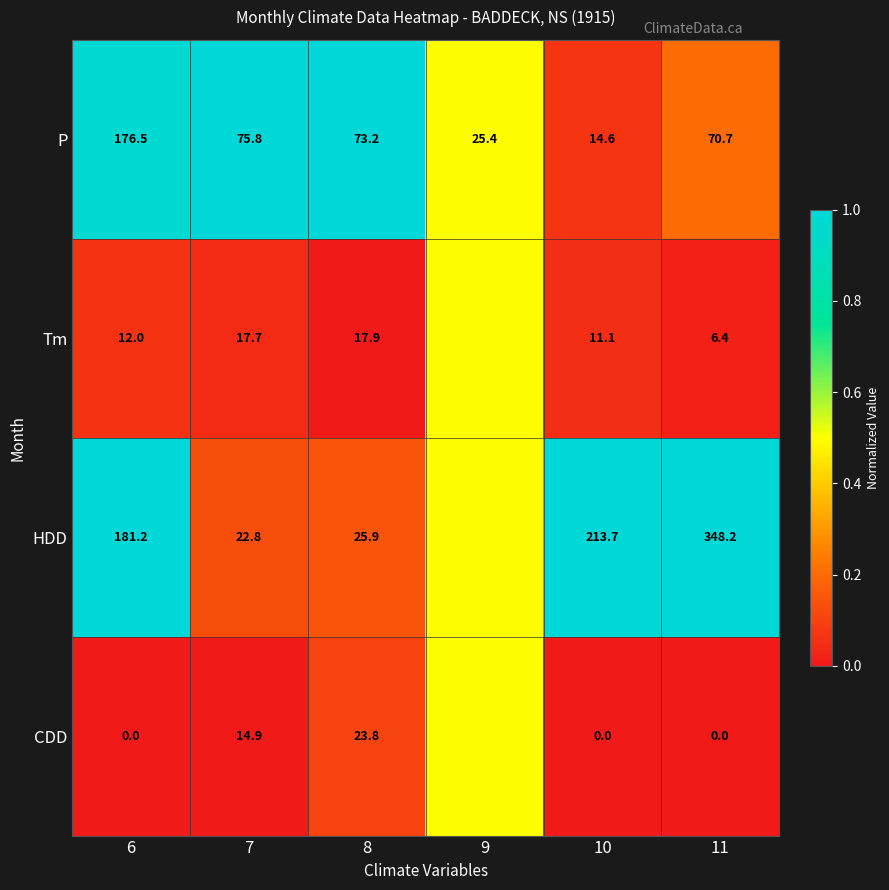

At which label does P reach its peak?

6